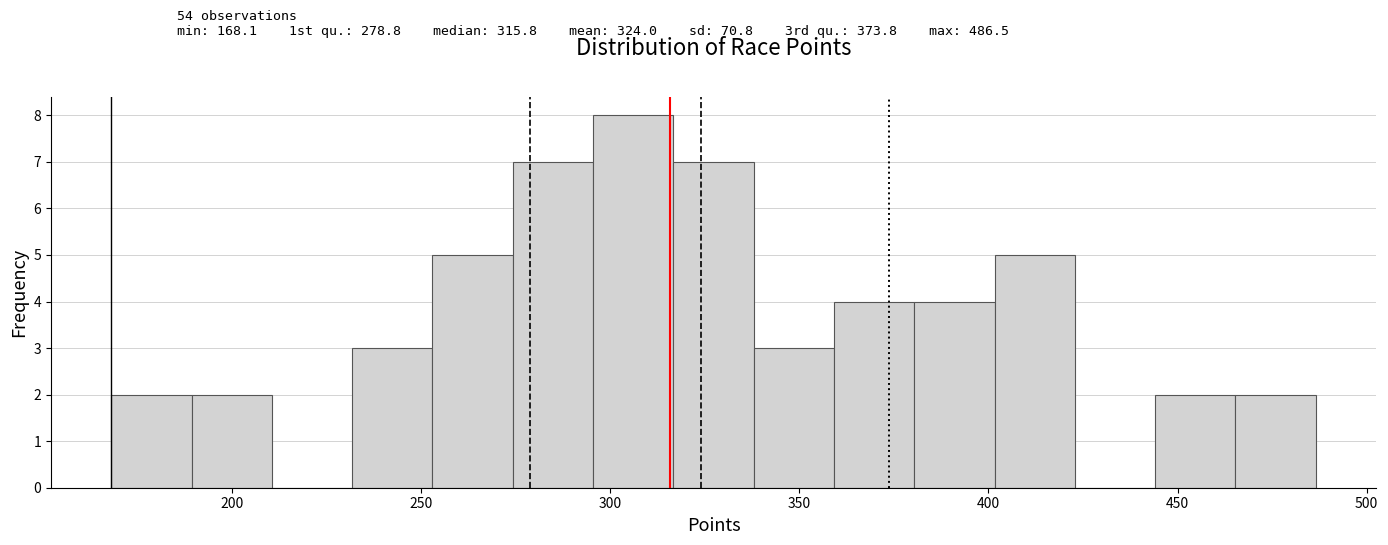

Reading left to right, list every bar in this chart as the range it spans on the x-axis followed by its height. Neither the bar edges nor the heights are printed on the chart, so give them approximately, as read against the axes.

170 to 190: 2
190 to 210: 2
210 to 230: 0
230 to 255: 3
255 to 275: 5
275 to 295: 7
295 to 315: 8
315 to 340: 7
340 to 360: 3
360 to 380: 4
380 to 400: 4
400 to 425: 5
425 to 445: 0
445 to 465: 2
465 to 485: 2